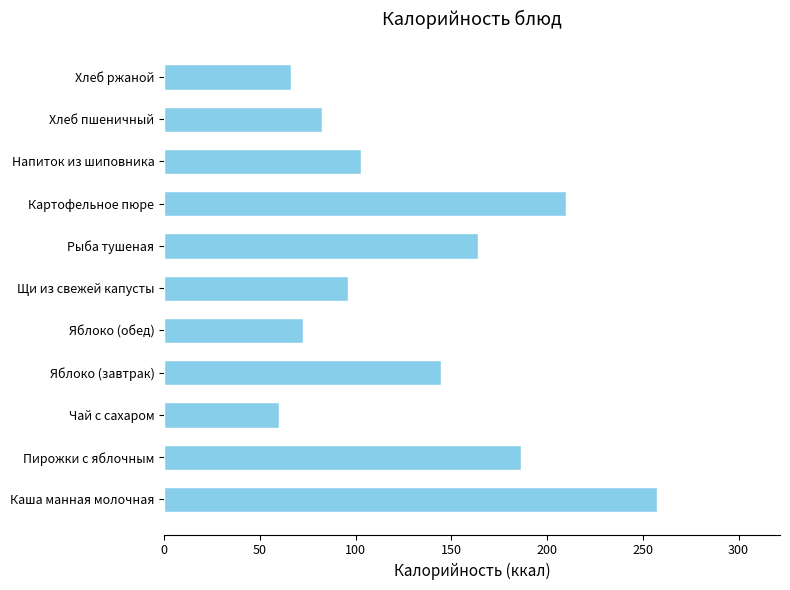

Reading bottom to top, extract all data points from this chart.

Каша манная молочная=257.3	Пирожки с яблочным=186.6	Чай с сахаром=60.0	Яблоко (завтрак)=144.6	Яблоко (обед)=72.3	Щи из свежей капусты=96.0	Рыба тушеная=163.8	Картофельное пюре=210.0	Напиток из шиповника=103.0	Хлеб пшеничный=82.2	Хлеб ржаной=66.0